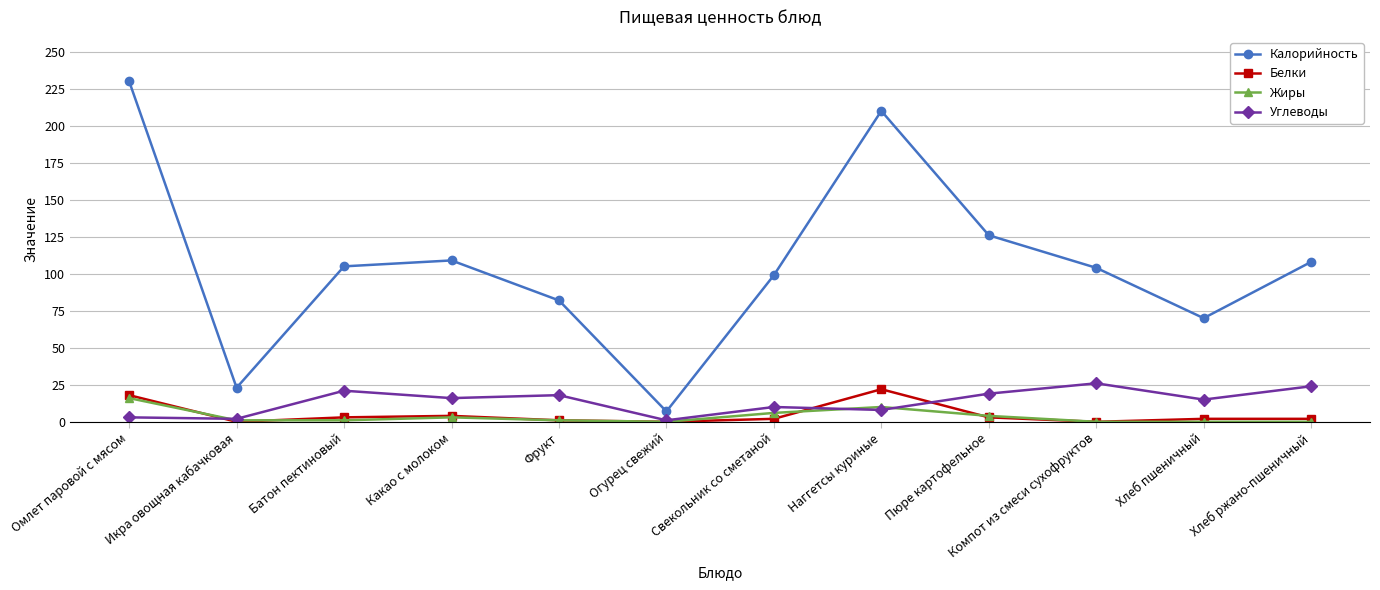

Rank the series by their maximum value, from highest to lowest.

Калорийность, Углеводы, Белки, Жиры